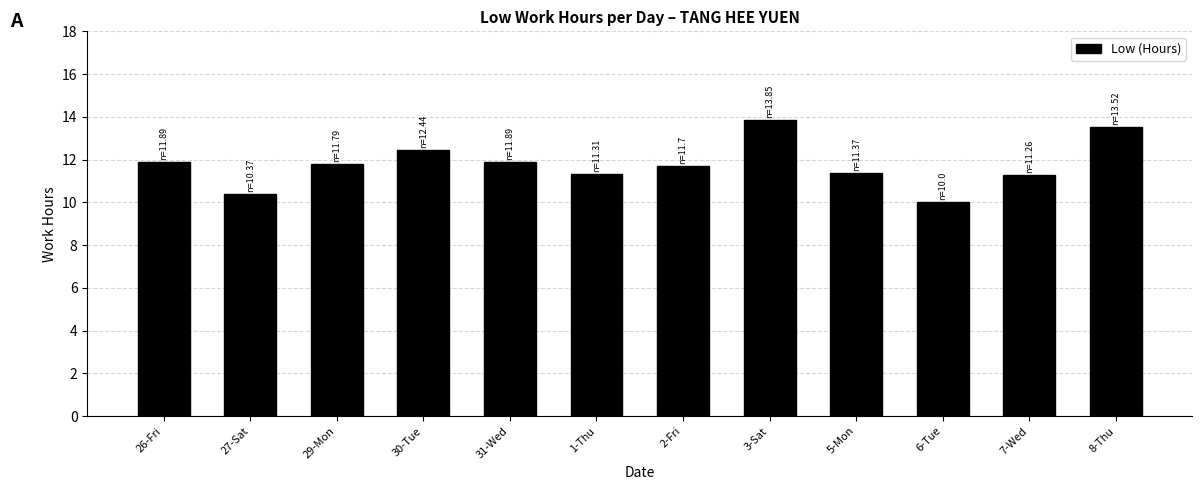

What is the label of the 7th bar from the right?

1-Thu